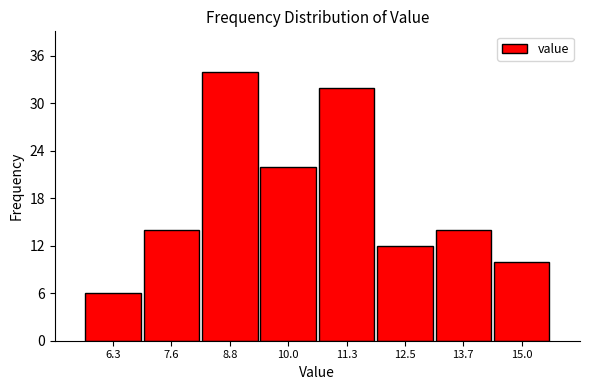

Reading left to right, transcribe this chart: for each bar, give the range it covers on the x-axis and its height. Neither the bar edges nor the heights are printed on the chart, so give them approximately, as read against the axes.

5.8 to 7.0: 6
7.0 to 8.2: 14
8.2 to 9.4: 34
9.4 to 10.6: 22
10.6 to 11.8: 32
11.8 to 13.2: 12
13.2 to 14.4: 14
14.4 to 15.6: 10